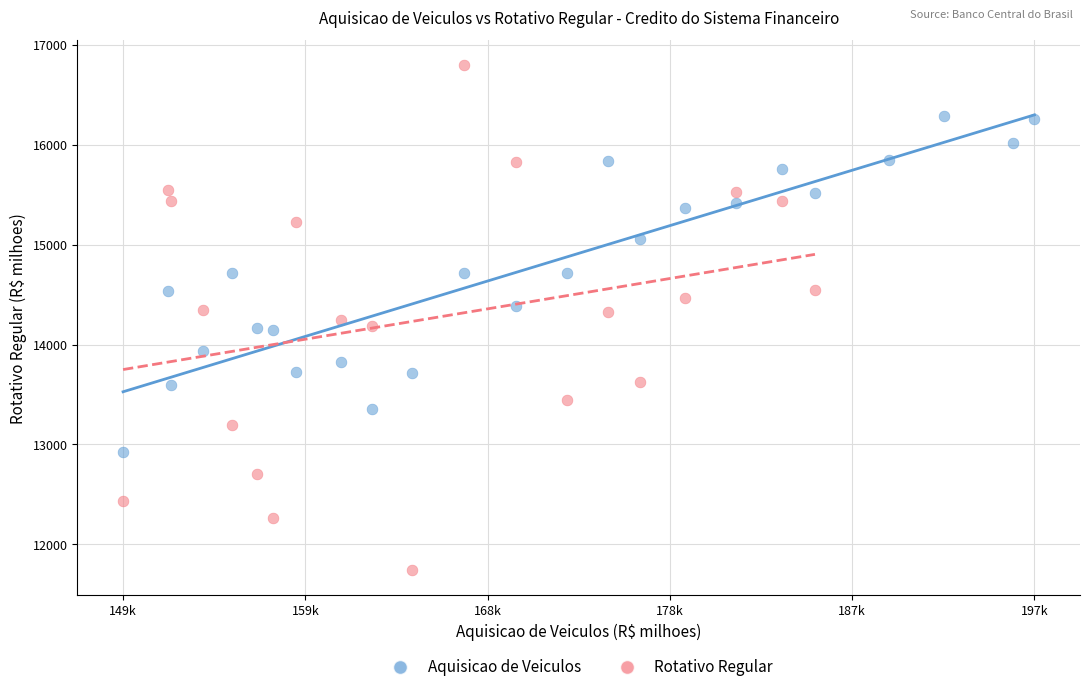

Which series has the largest Y range (max minus min)?

Rotativo Regular